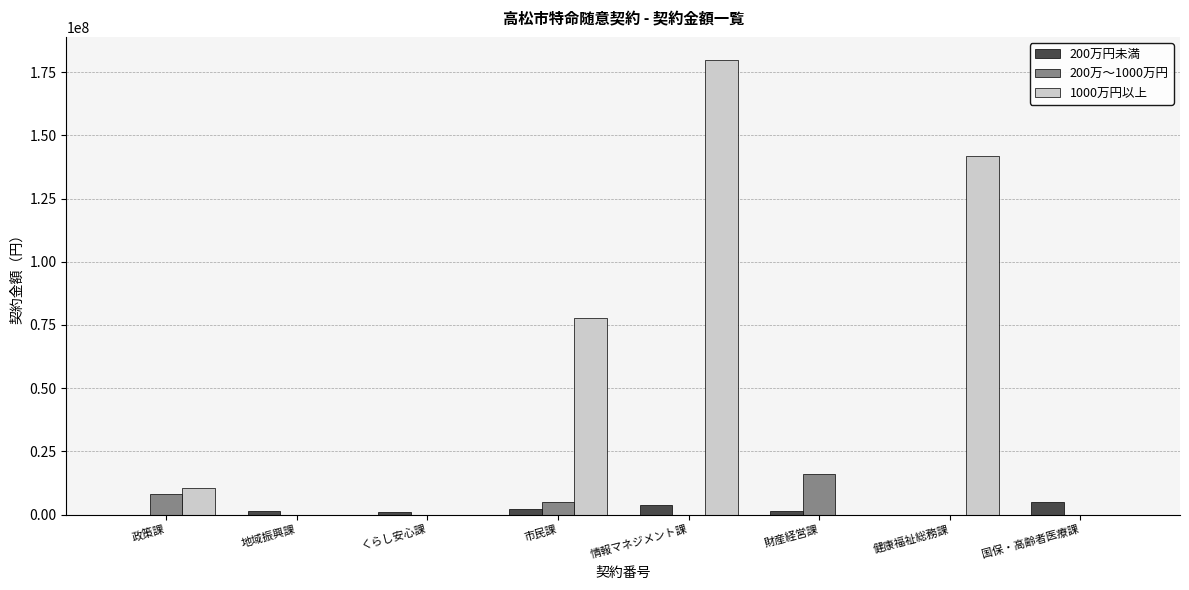

The value of 1000万円以上 at 地域振興課 is 0. True or false?

True